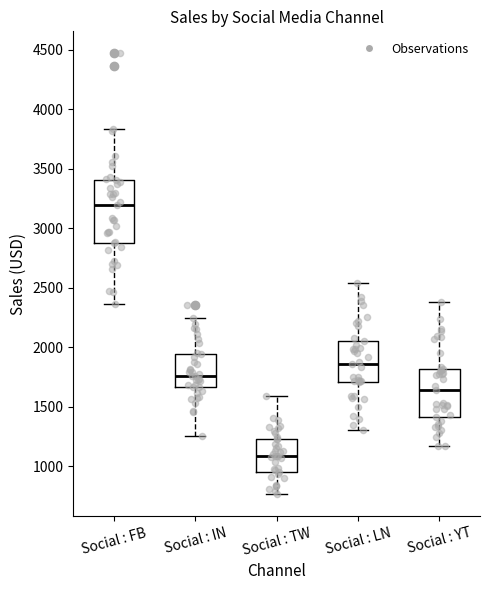

Reading left to right, read every box against the y-axis: the position of its median line, the range the box covers, and the ends of its whiskers. The values are not printed on the chart, so give them approximately, as read against the axis.

Social : FB: median 3200, box 2900 to 3400, whiskers 2350 to 3850
Social : IN: median 1750, box 1650 to 1950, whiskers 1250 to 2250
Social : TW: median 1100, box 950 to 1250, whiskers 750 to 1600
Social : LN: median 1850, box 1700 to 2050, whiskers 1300 to 2550
Social : YT: median 1650, box 1400 to 1800, whiskers 1150 to 2400